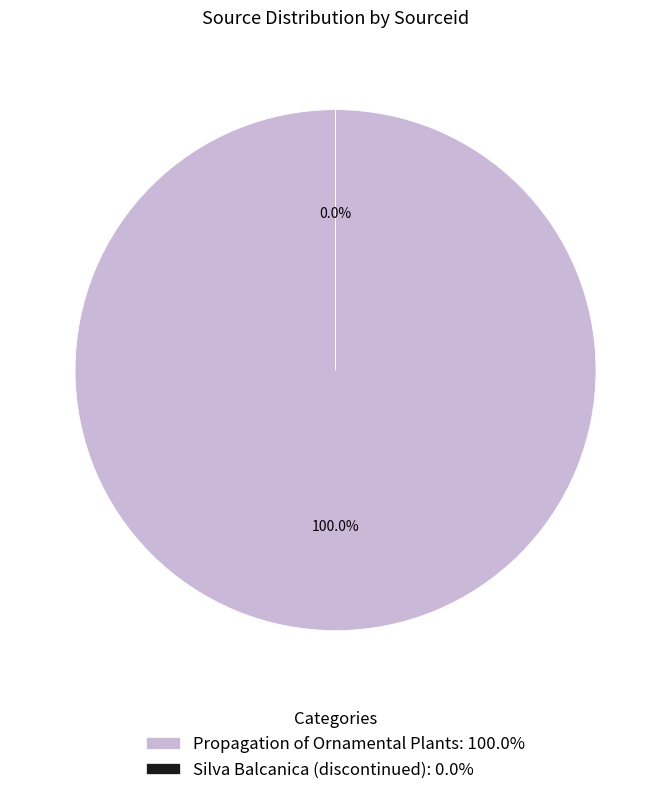

To the nearest percent, what is the average slice percentage?

50%